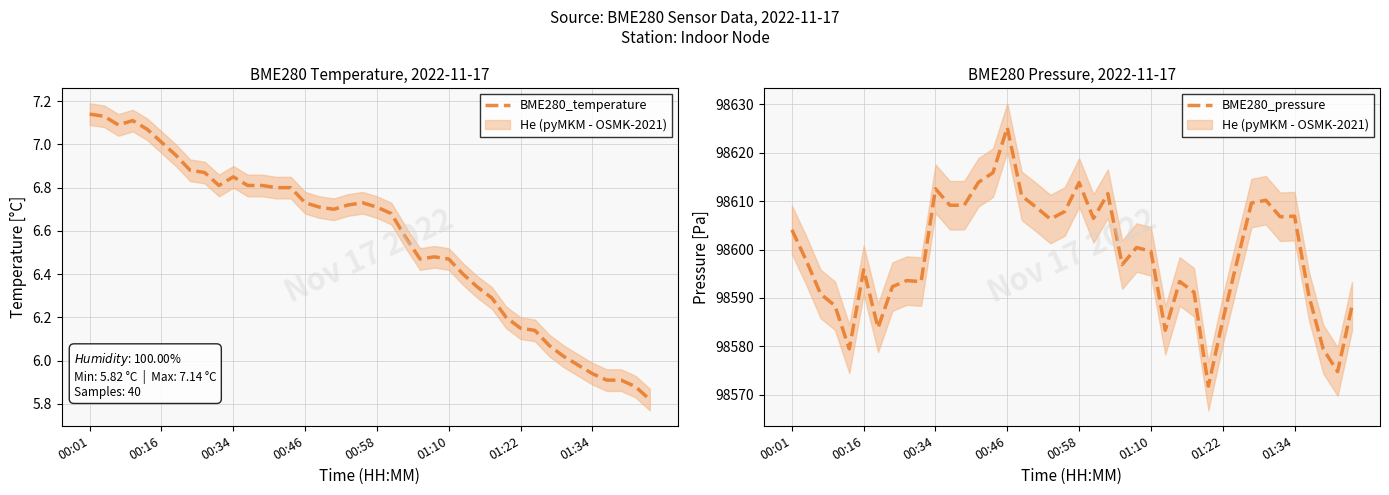

How many interior local peaks does the BME280_pressure series have?

10